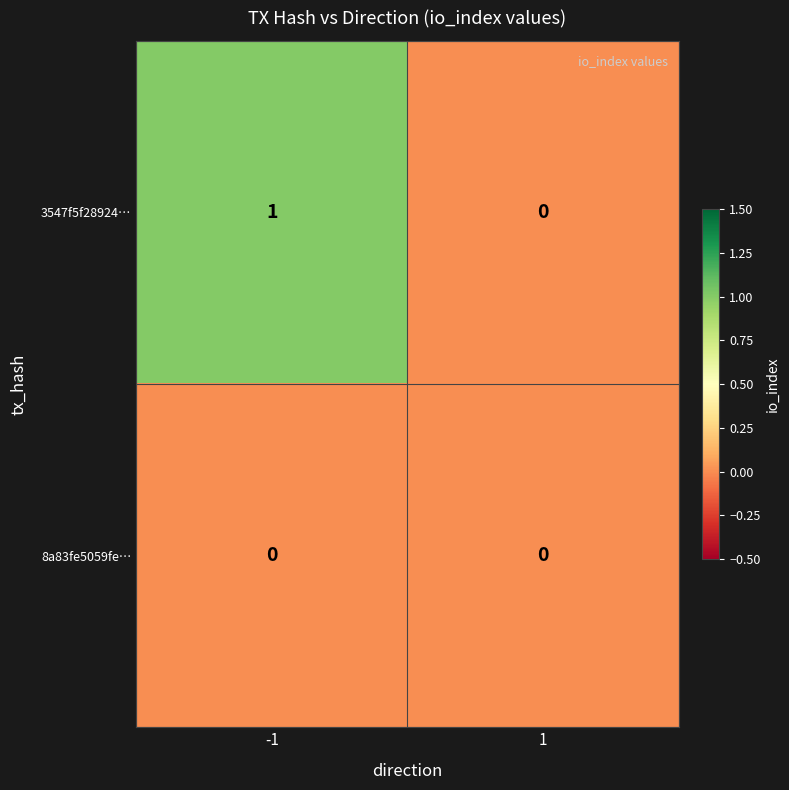

Rank the series by their maximum value, from lowest to highest.

8a83fe5059fe…, 3547f5f28924…